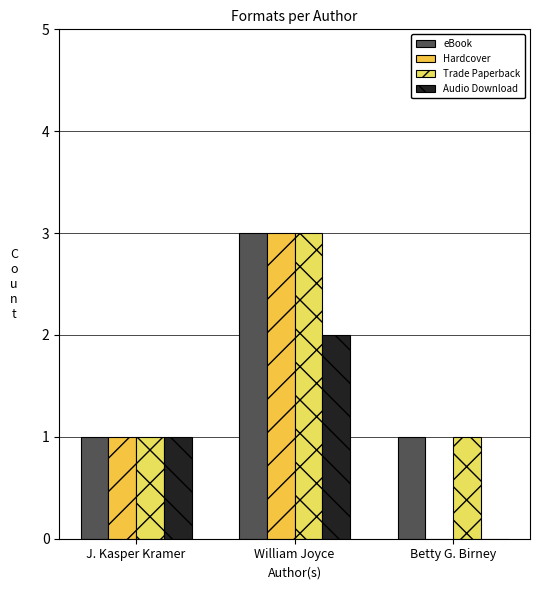

Are the bars grouped side by side (vs. stacked)?

Yes